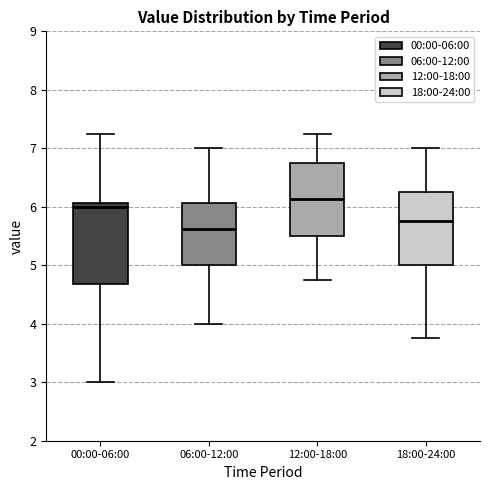

Comparing the boxes themselves (not the whiskers), which one is the tallest?

00:00-06:00